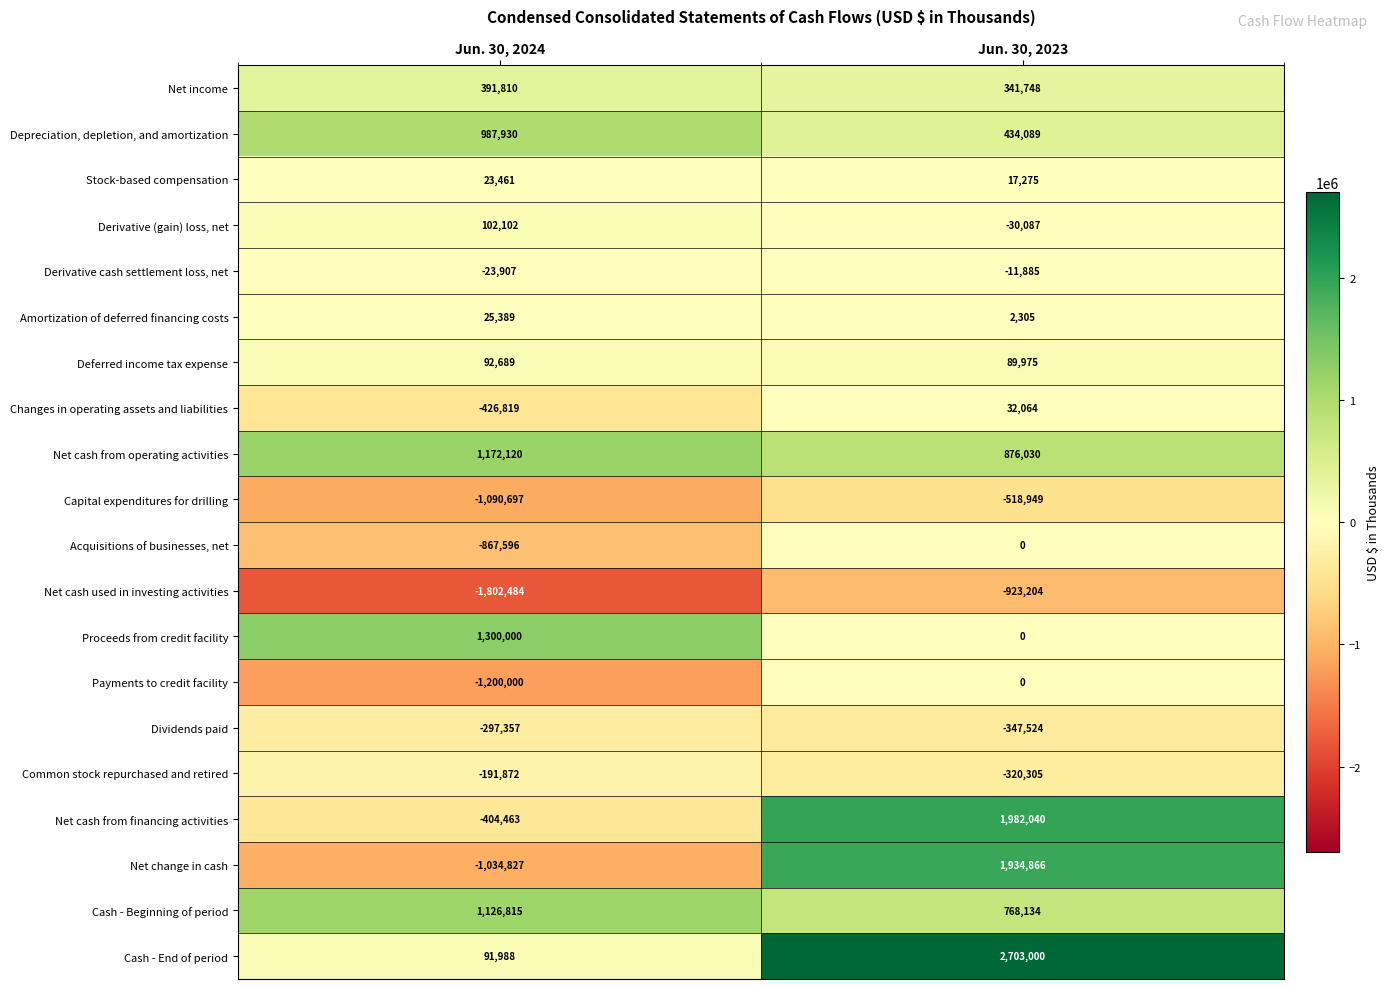

What is the approximate value of Dividends paid at Jun. 30, 2024, to the nearest 10?

-297360